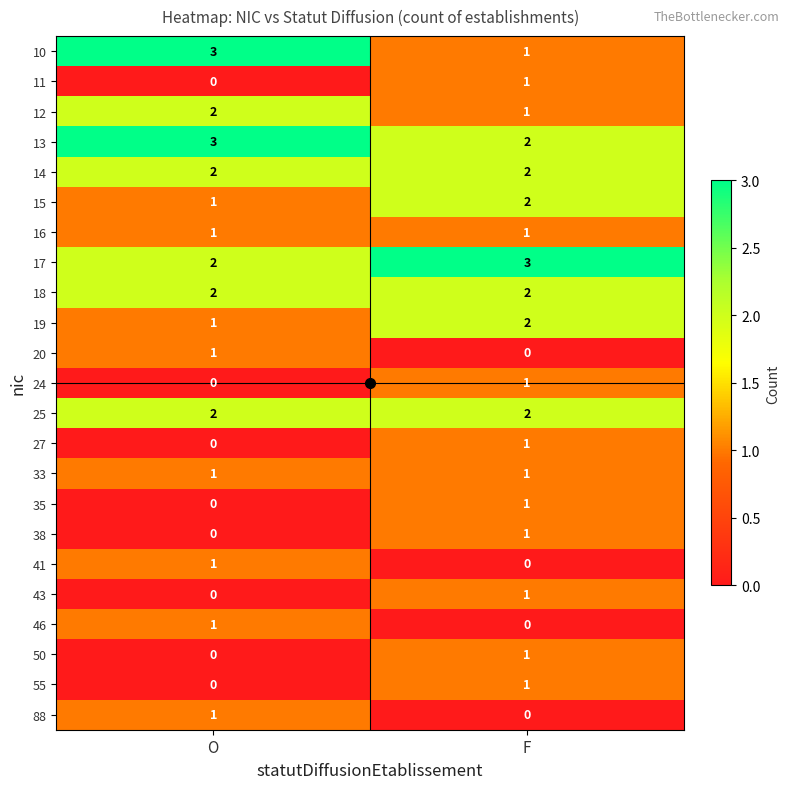

The 13 series shows 3 at F. True or false?

False